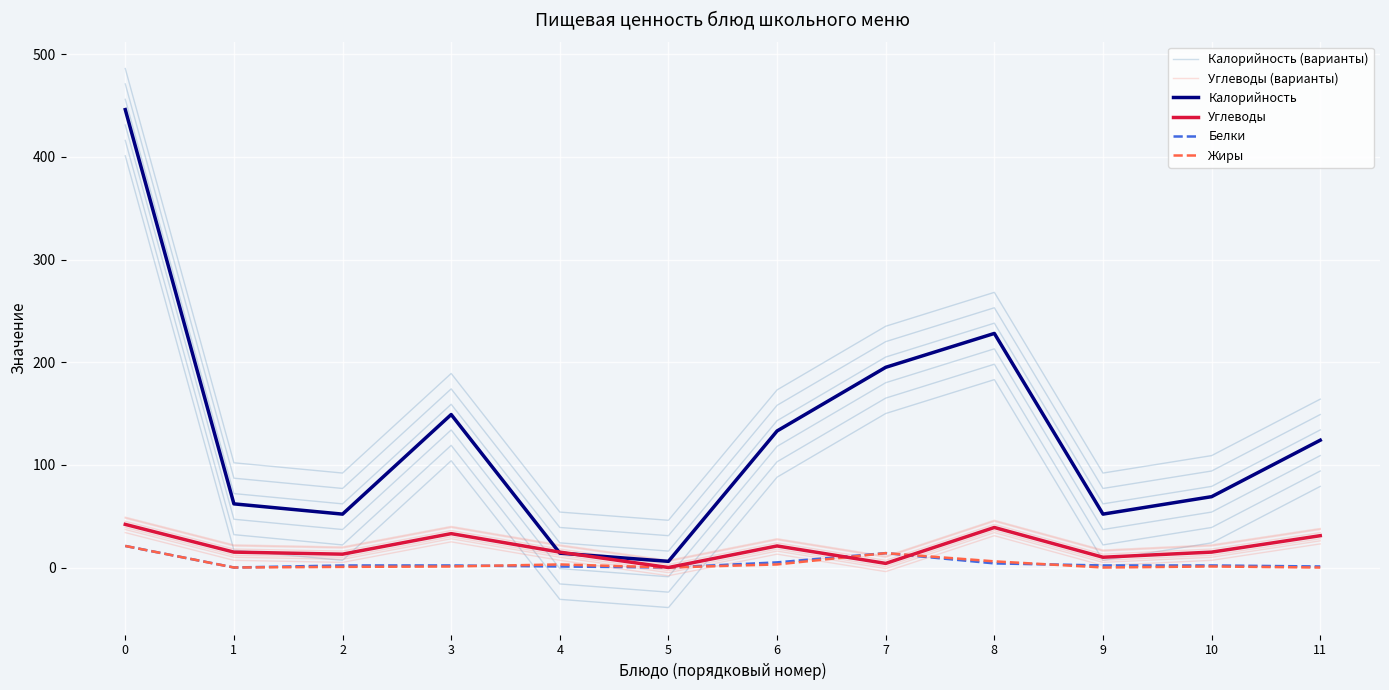

Rank the series at 4 from highest to lowest value.

Углеводы, Калорийность, Углеводы (варианты), Жиры, Белки, Калорийность (варианты)